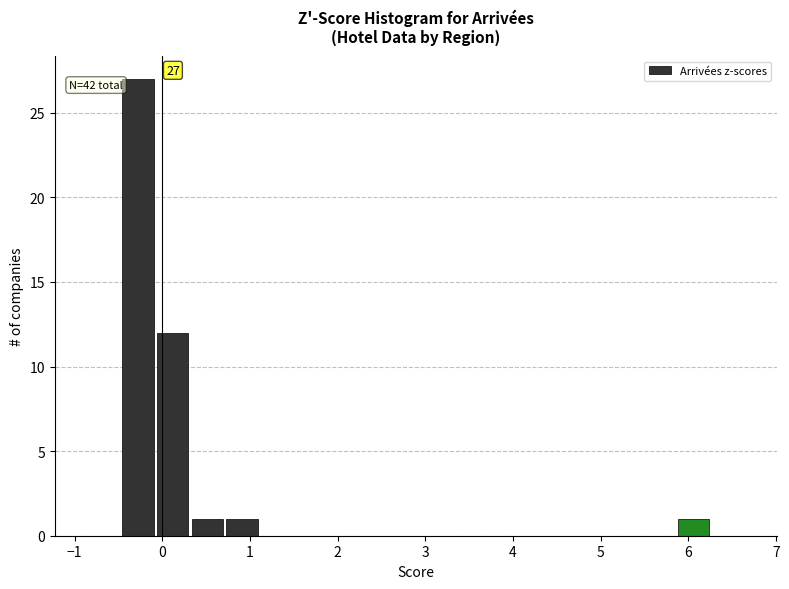

Read against the x-axis, roughly where is the centre of the tallest bar?

-0.3